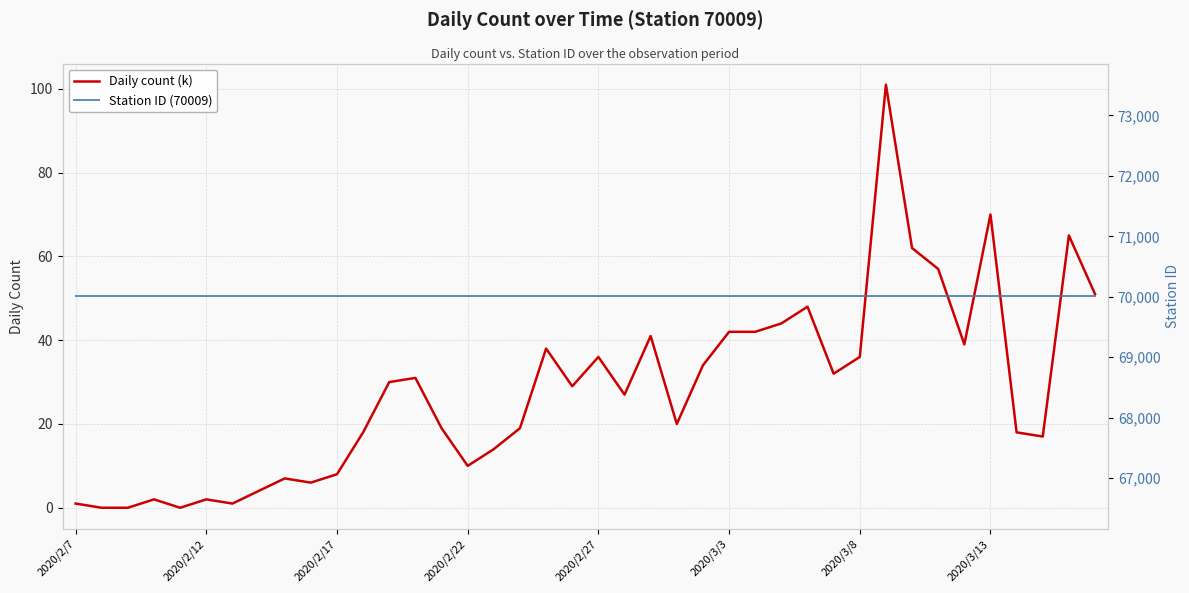

List the series in order of their overall mean, lowest first.

Daily count (k), Station ID (70009)